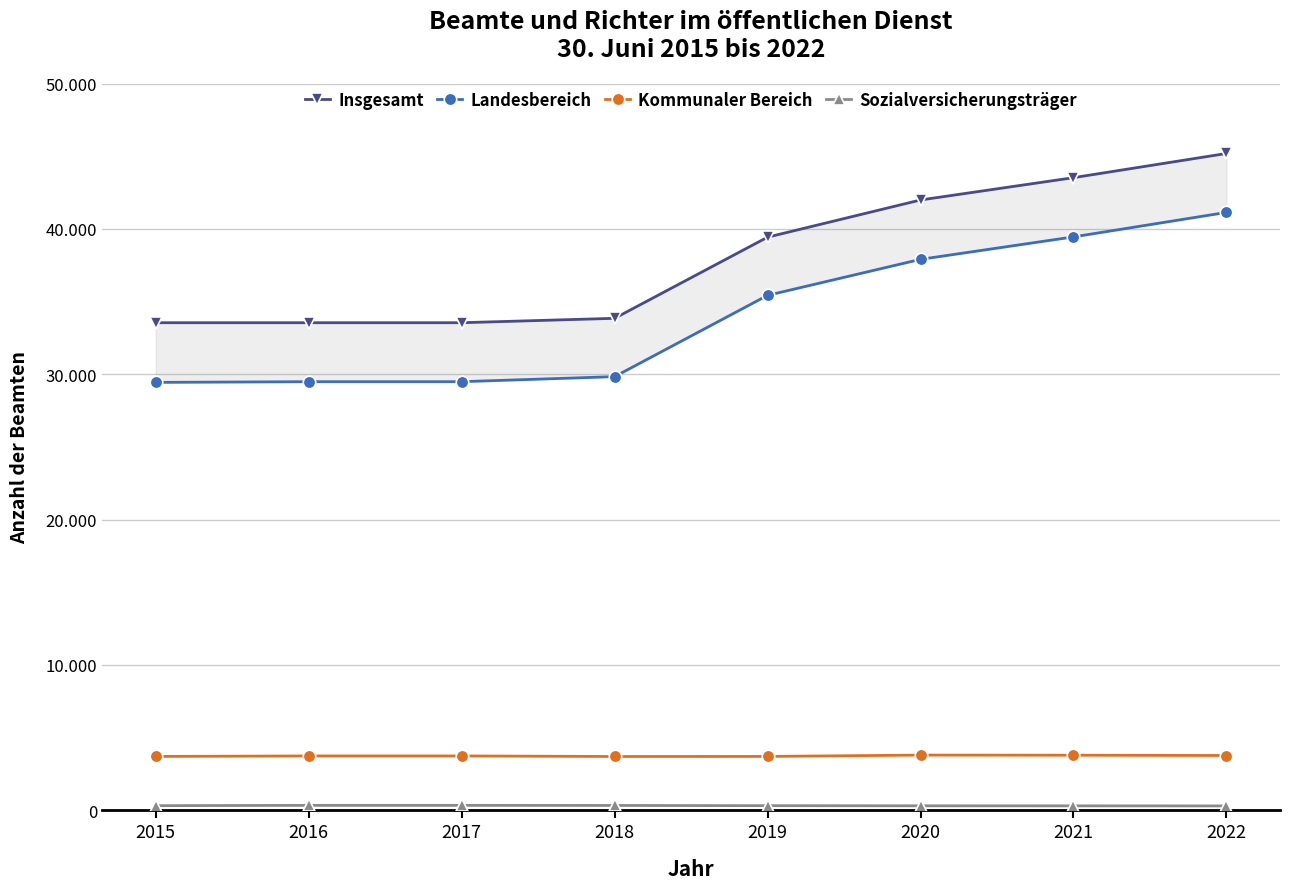

How many lines are shown in the chart?

4